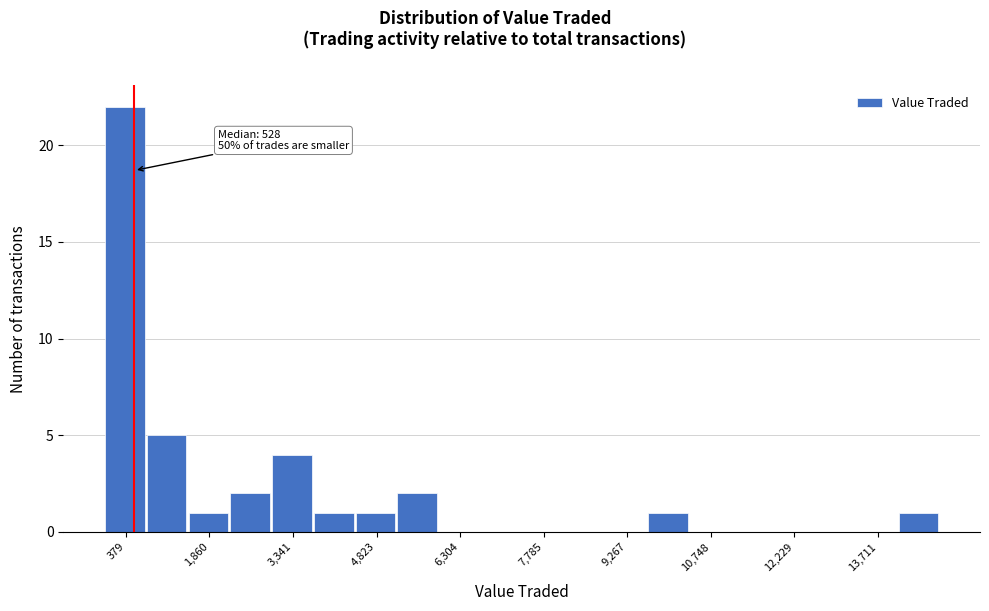

Around what value on the x-axis is the tallest bar? Give the approximate position of its centre, as read against the axis.

400